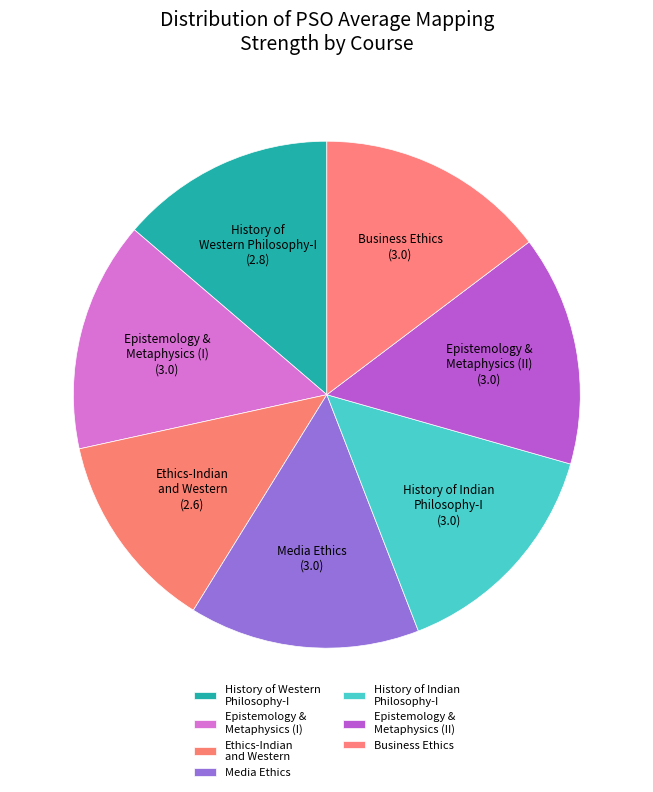

The Epistemology & Metaphysics (II) slice represents 3% of the pie. True or false?

False